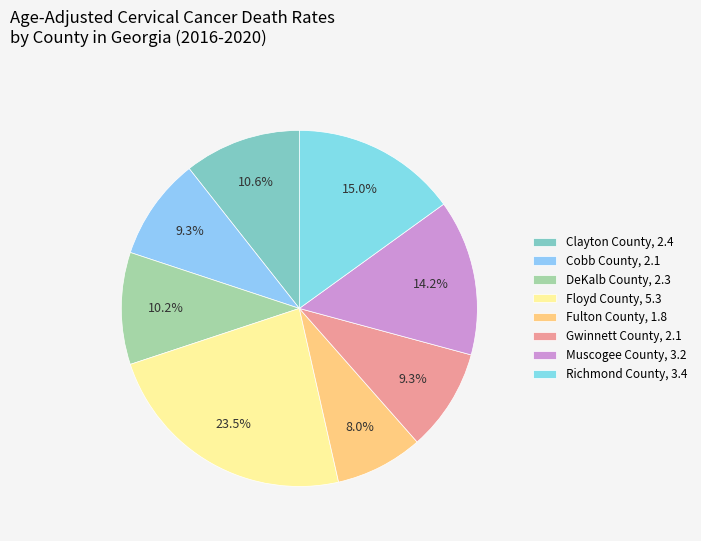

True or false: Richmond County accounts for 15% of the total.

True